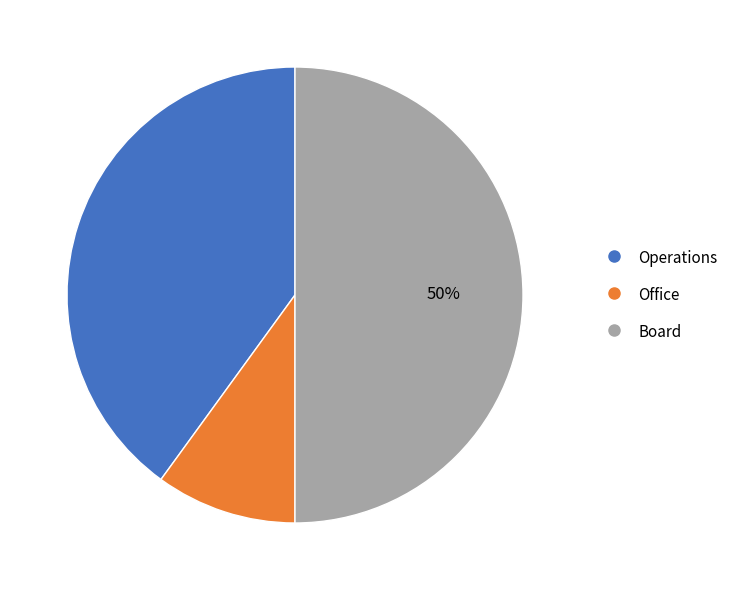

Does Operations account for over 50% of the chart?

No